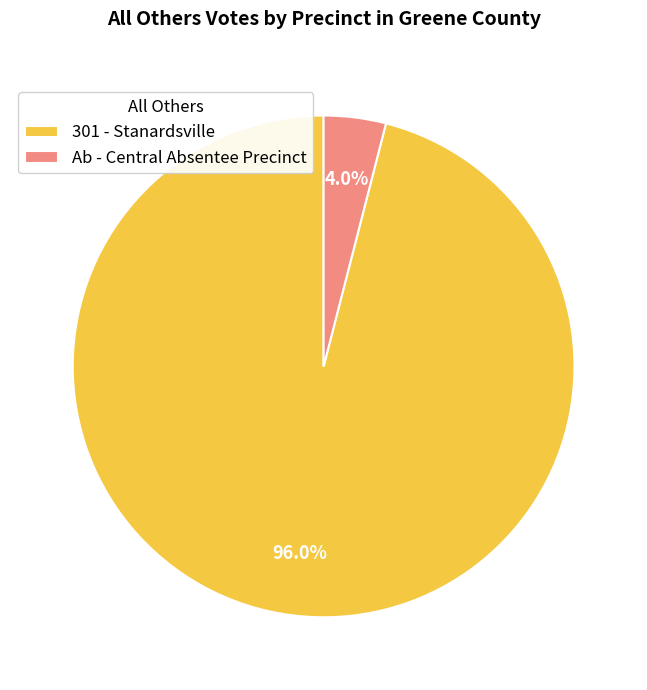

How much of the chart is everything except 301 - Stanardsville?

4.0%